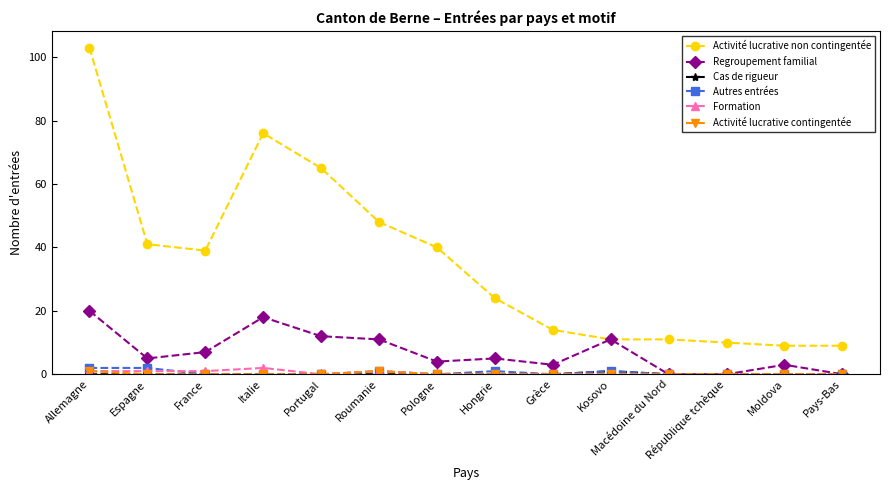

The value of Formation at Allemagne is 1. True or false?

True